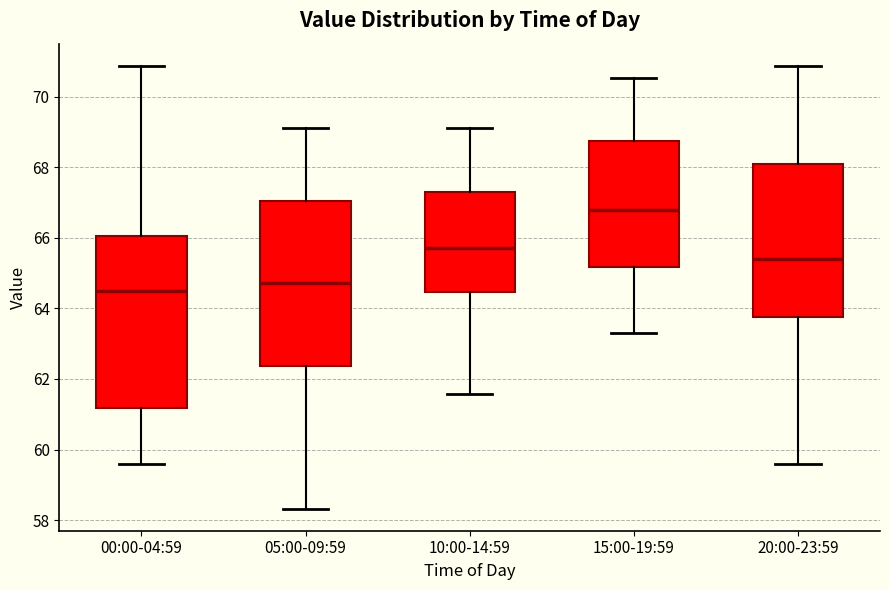

Which box's median line is the highest?

15:00-19:59